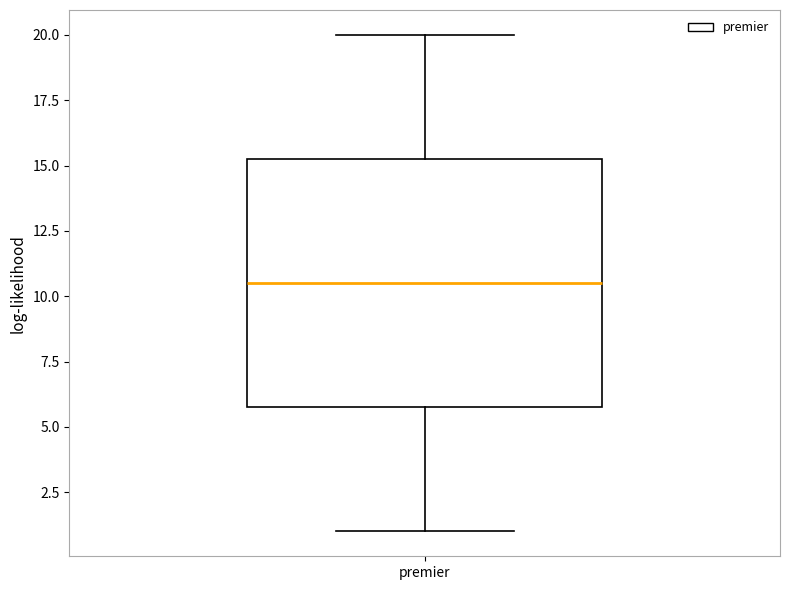

Transcribe this box plot: give where the median line is, the range the box spans, and where the two whiskers end, as read against the y-axis. The values are not printed on the chart, so give them approximately, as read against the axis.

median 10.5, box 6.0 to 15.5, whiskers 1.0 to 20.0